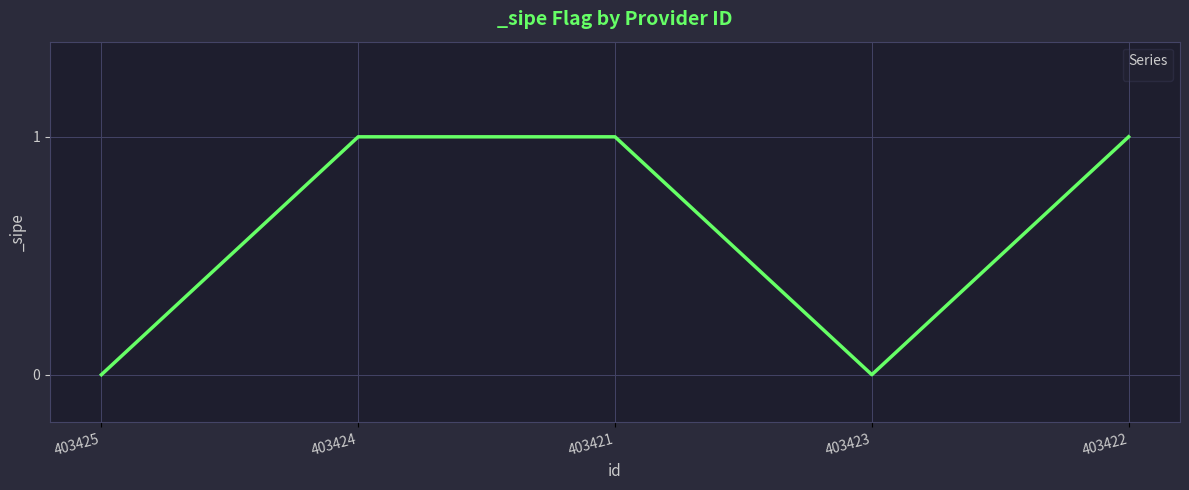

What position from the left is 403424?

2